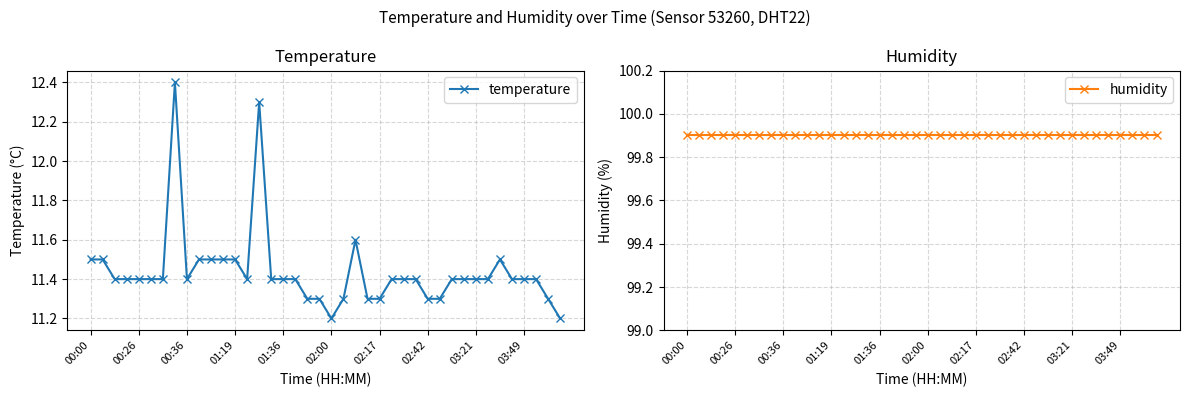

What position from the left is 31?

32